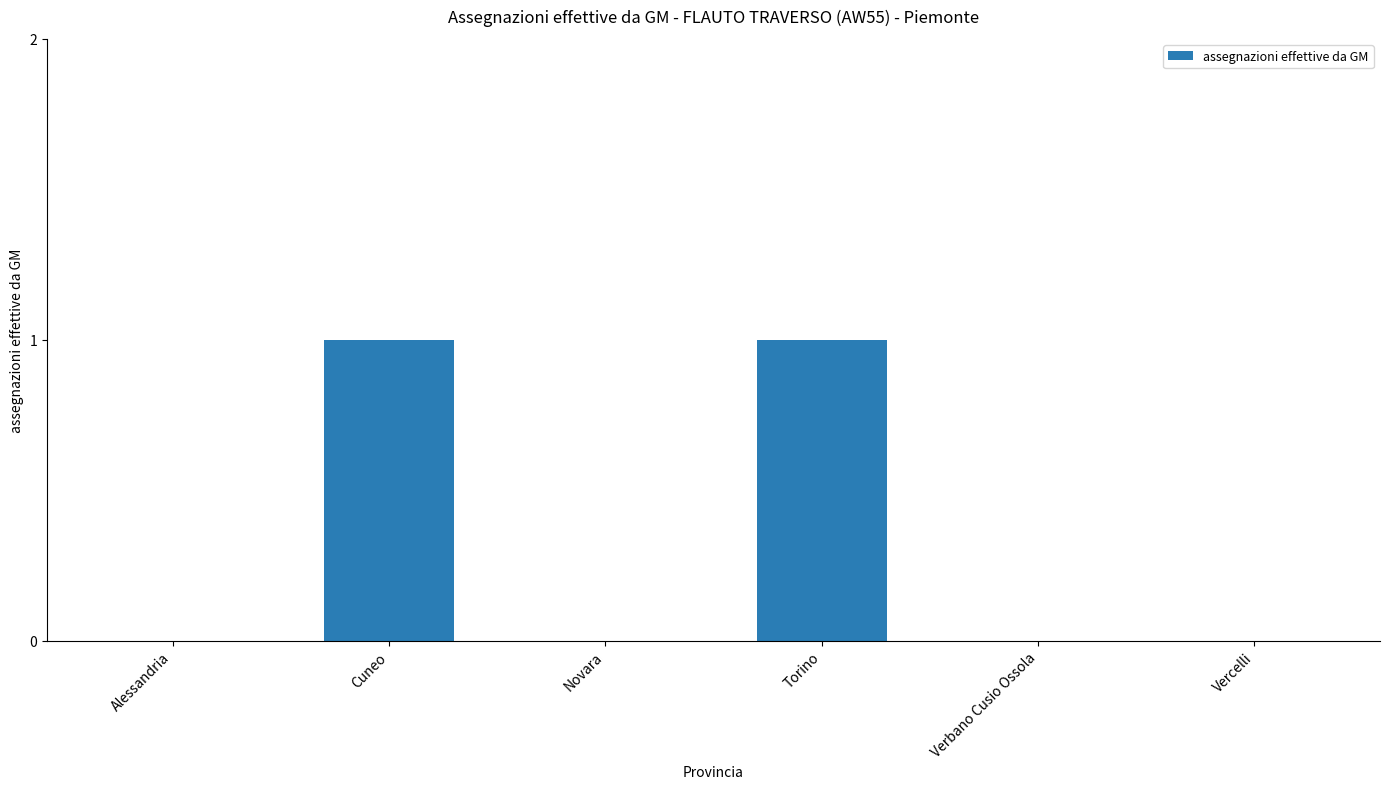

The value at Verbano Cusio Ossola is -1. True or false?

False